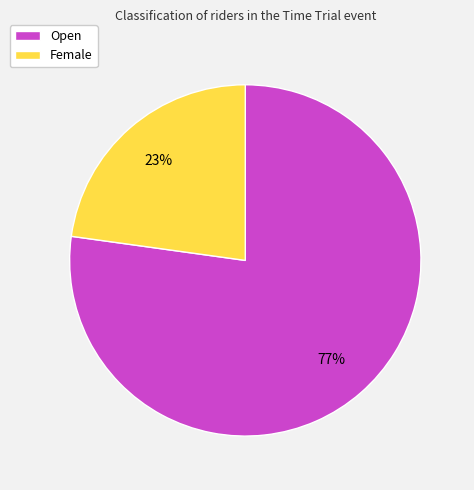

Does any single category account for the majority?

Yes